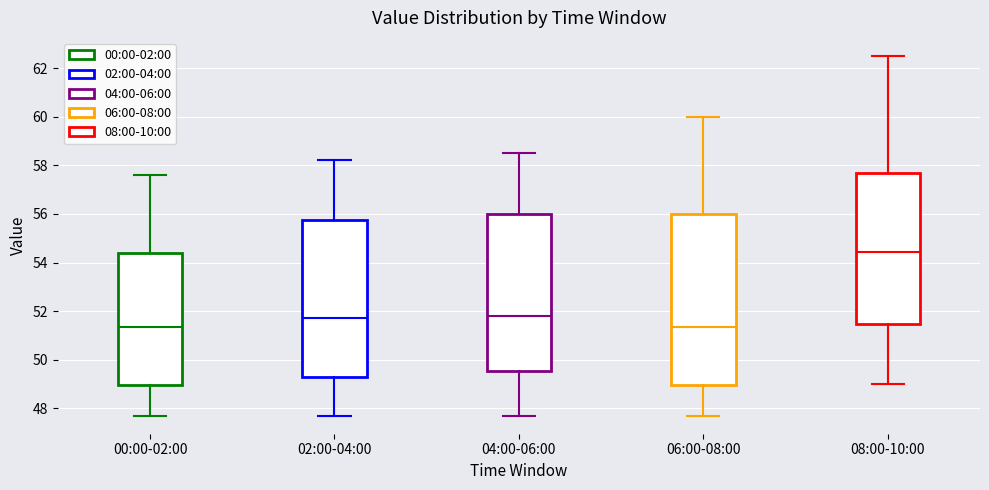

Reading left to right, transcribe this box plot: for each box, give where its median line is, the range the box spans, and where its two whiskers end, as read against the y-axis. The values are not printed on the chart, so give them approximately, as read against the axis.

00:00-02:00: median 51.4, box 49.0 to 54.4, whiskers 47.8 to 57.6
02:00-04:00: median 51.8, box 49.4 to 55.8, whiskers 47.8 to 58.2
04:00-06:00: median 51.8, box 49.6 to 56.0, whiskers 47.8 to 58.6
06:00-08:00: median 51.4, box 49.0 to 56.0, whiskers 47.8 to 60.0
08:00-10:00: median 54.4, box 51.4 to 57.8, whiskers 49.0 to 62.6